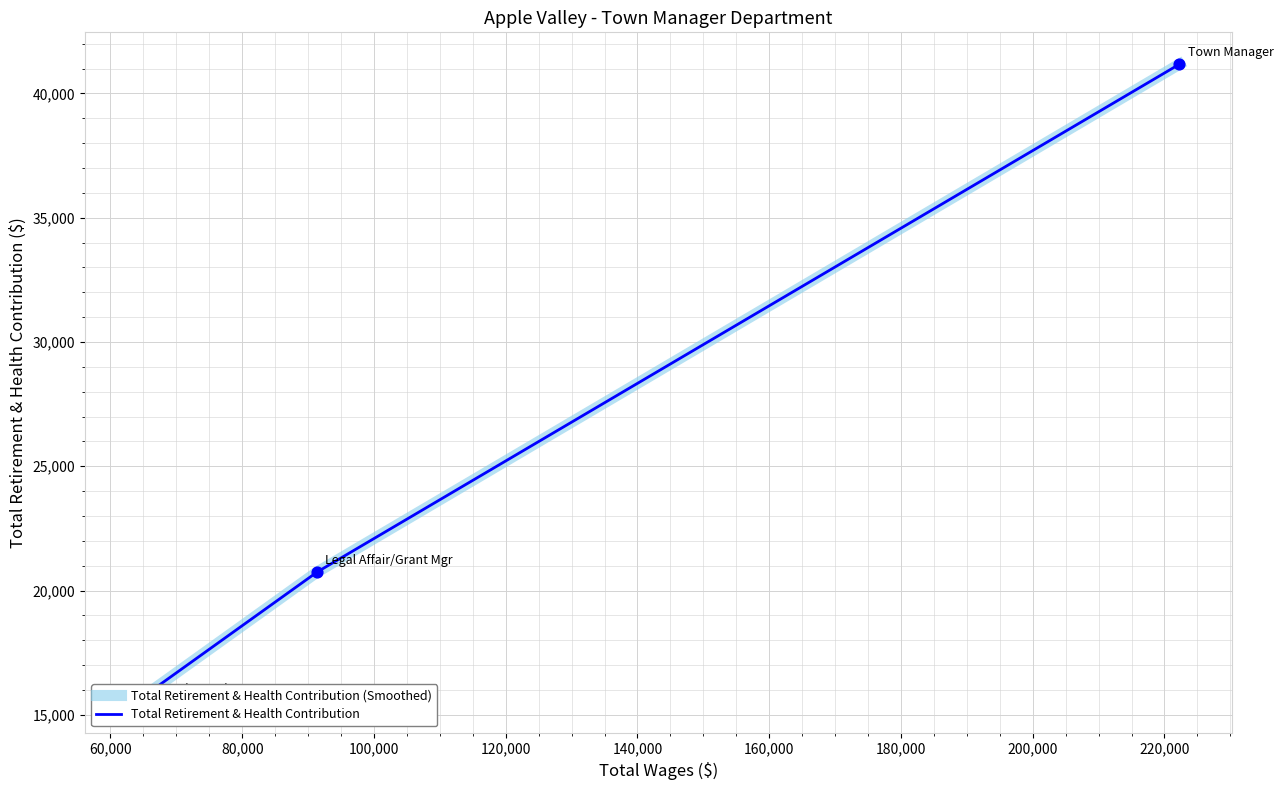

Which series contains the lowest Y value?

Total Retirement & Health Contribution (Smoothed)